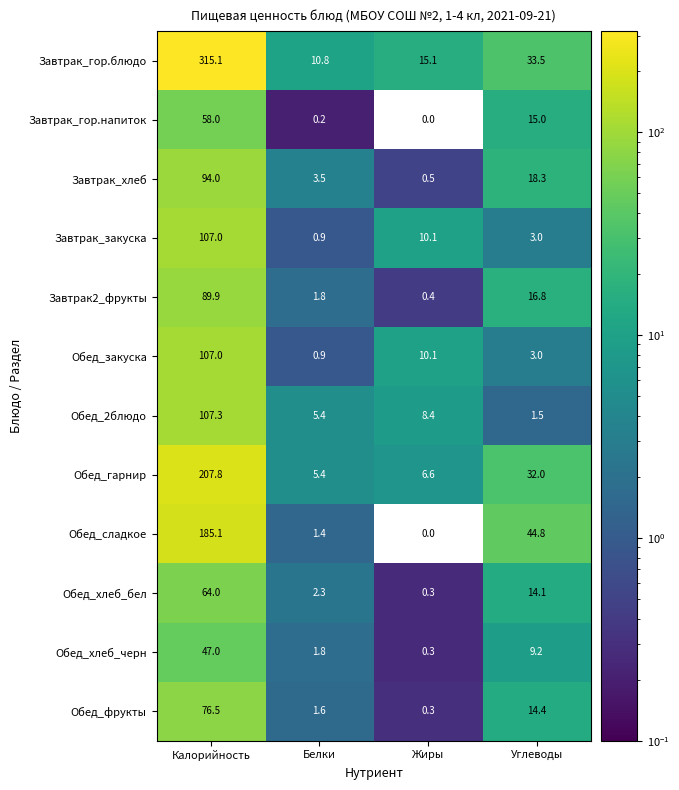

What is the lowest value of the Обед_хлеб_черн series?

0.3